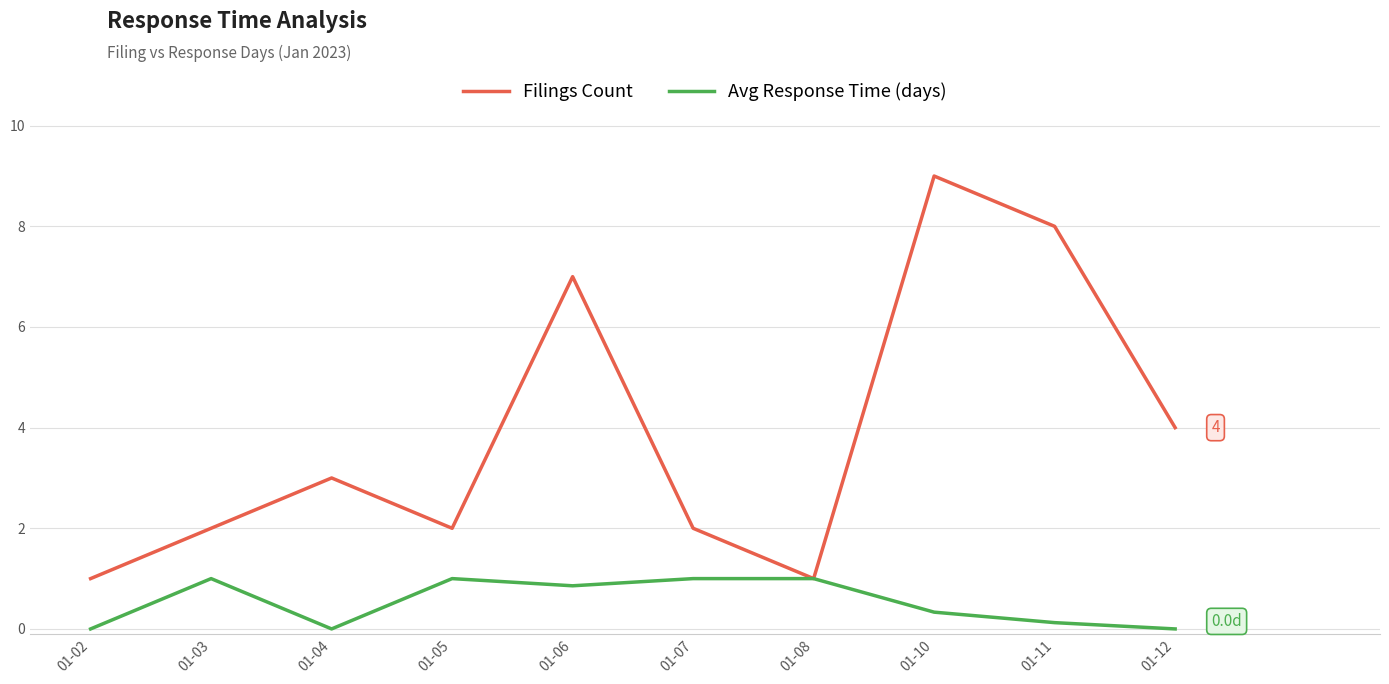

True or false: Filings Count has a value of 3.0 at 01-04.

True